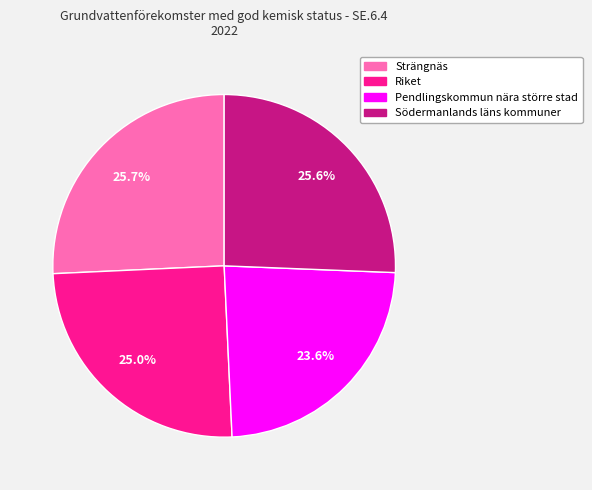

How many slices are in this pie chart?

4